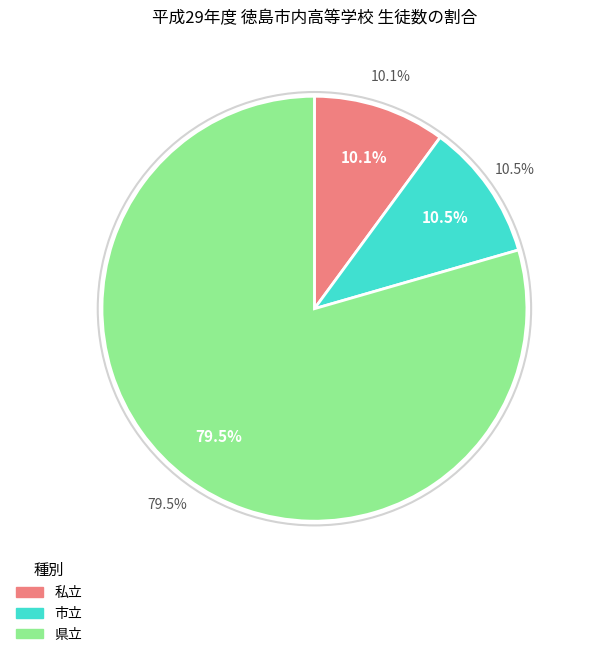

Is it true that 県立 is 88% of the pie?

False